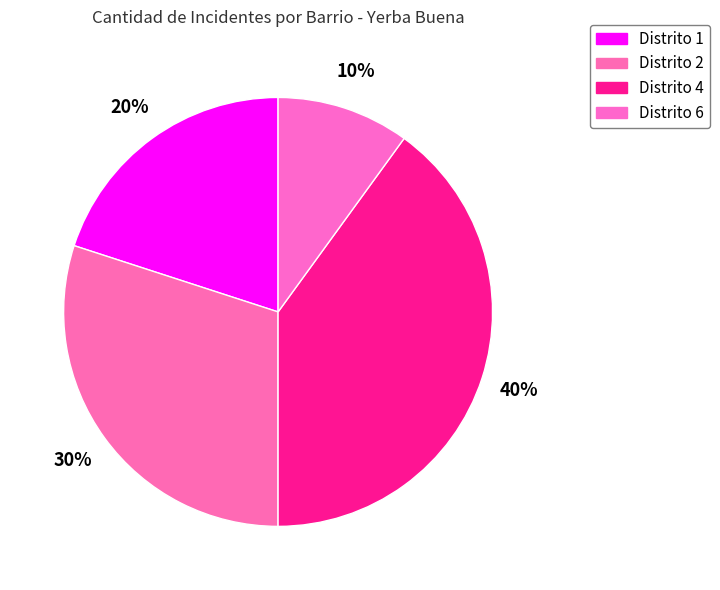

Is there a majority slice in this chart?

No